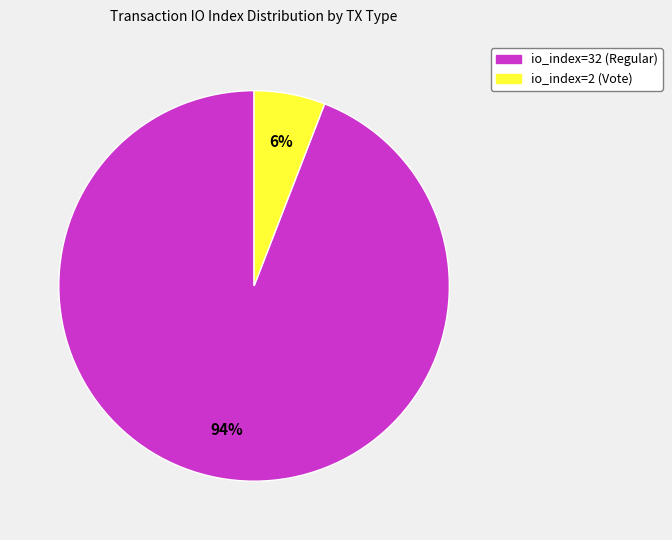

Count the number of slices in the pie.

2